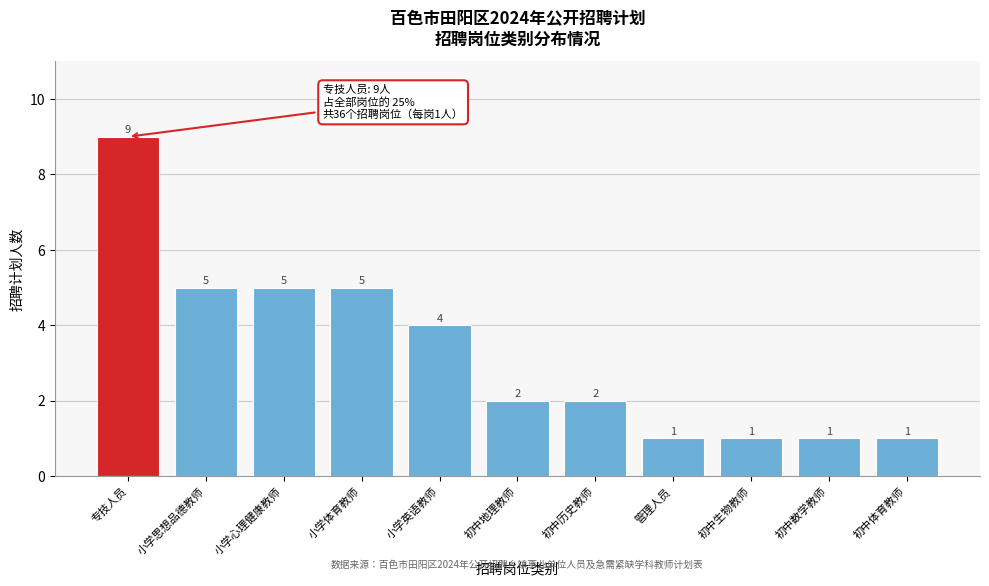

Reading left to right, what are all the values shown in this chart?

专技人员=9	小学思想品德教师=5	小学心理健康教师=5	小学体育教师=5	小学英语教师=4	初中地理教师=2	初中历史教师=2	管理人员=1	初中生物教师=1	初中数学教师=1	初中体育教师=1